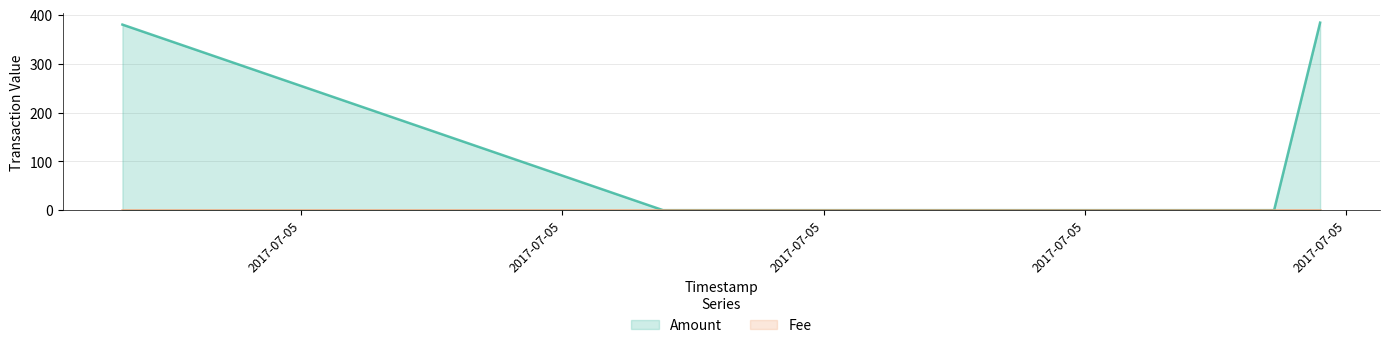

Rank the categories by value from highest to lowest.

2017-07-05 15:36:12, 2017-07-04 21:15:51, 2017-07-05 05:32:31, 2017-07-05 07:25:07, 2017-07-05 14:53:55